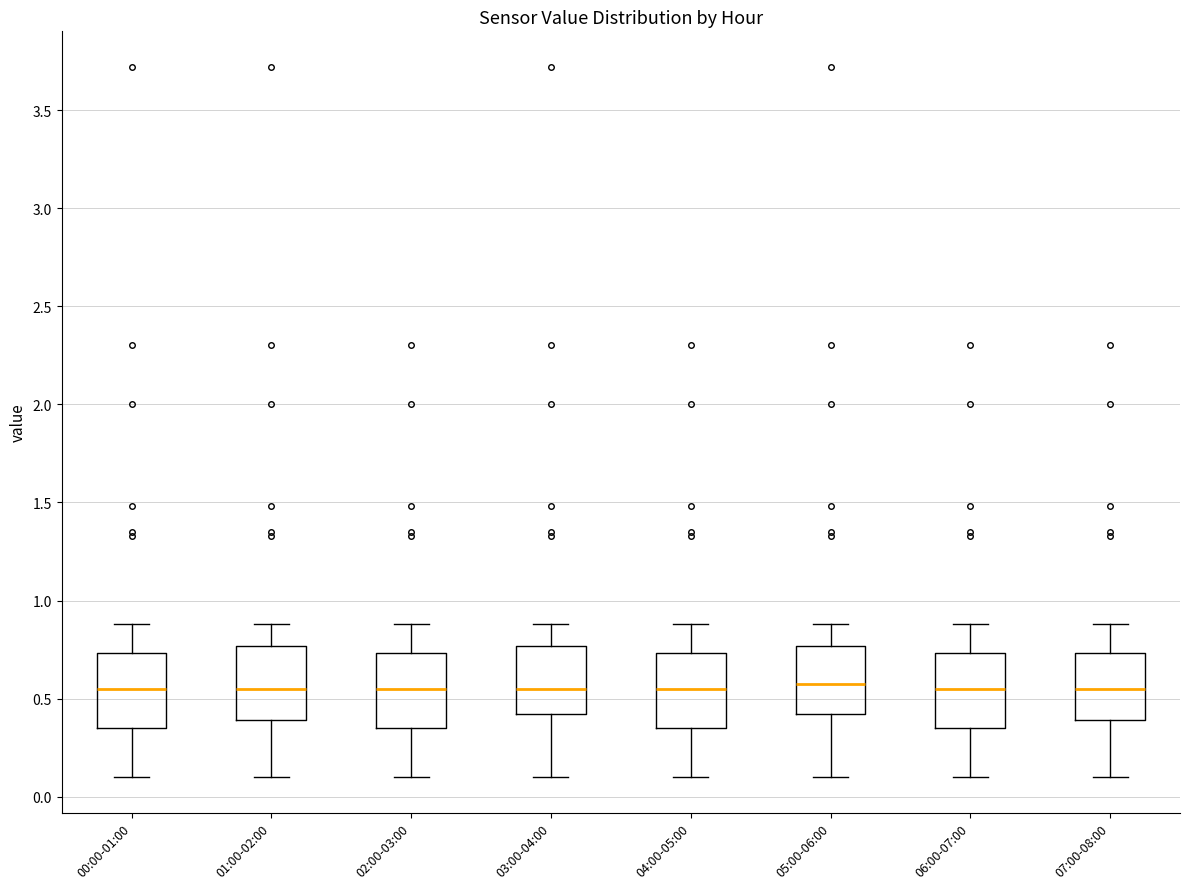

Where is the upper edge of the box for 04:00-05:00 on the y-axis? The values are not printed on the chart, so give them approximately, as read against the axis.

0.75